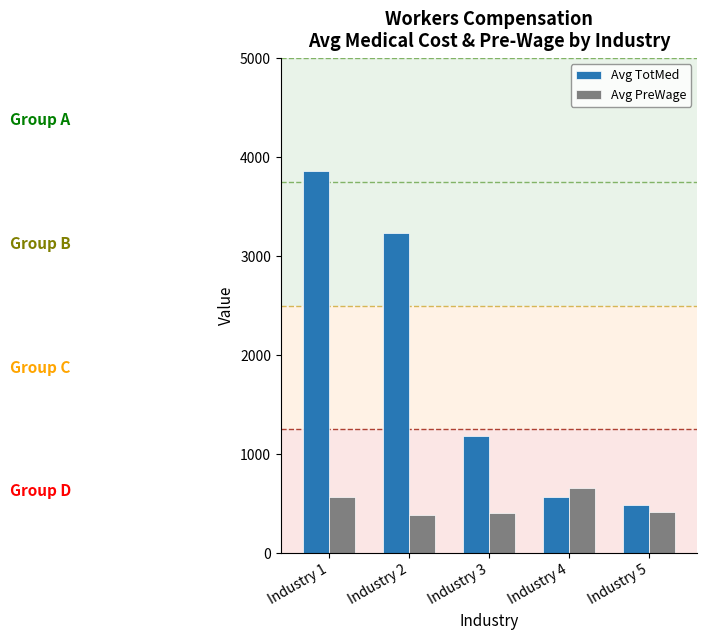

Read the Avg TotMed value at Industry 4.

567.4